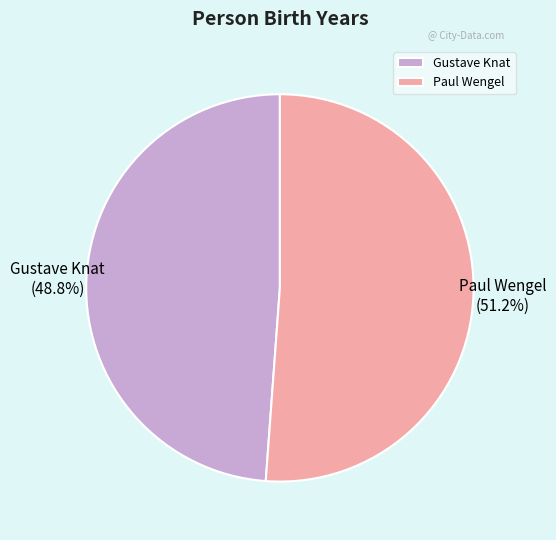

What is the largest slice in the pie chart?

Paul Wengel